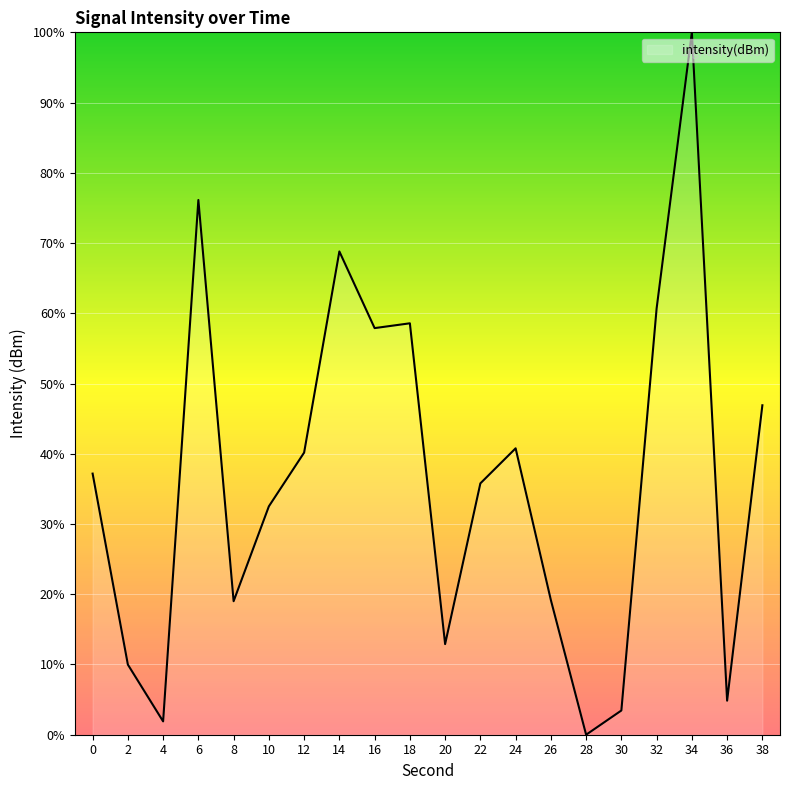

What is the maximum value shown in the chart?

100.0